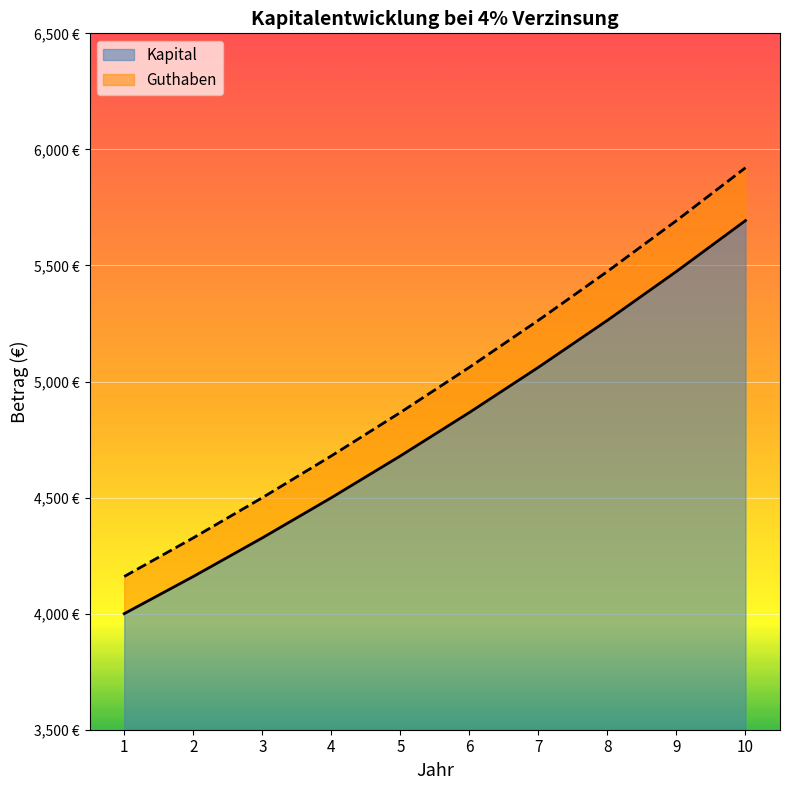

At how many categories does at least one series exceed 4916?

5